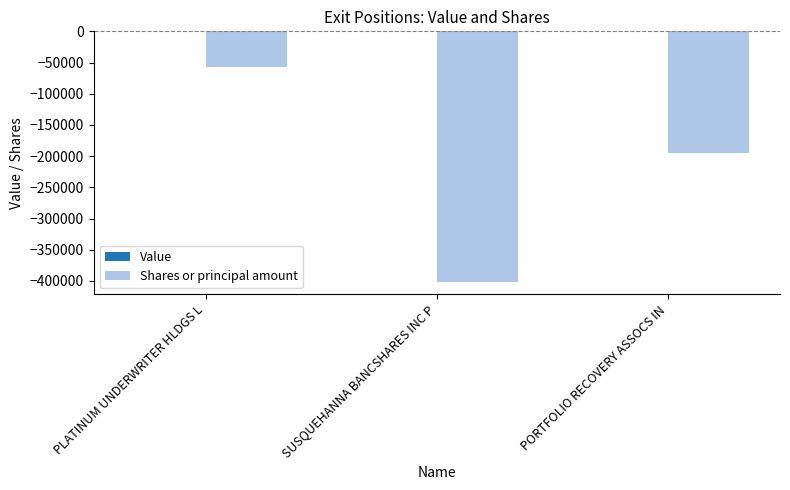

Count the number of values greater than -195355.

1